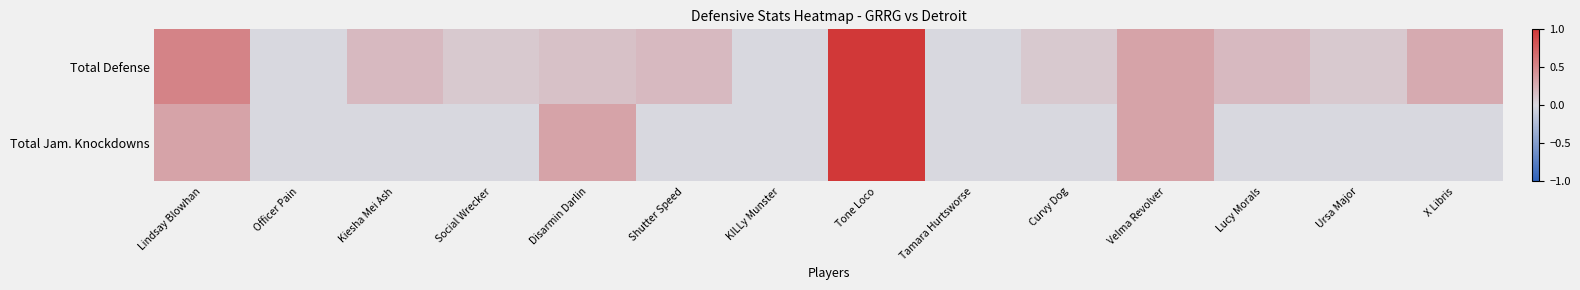

What is the total value across all series at X Libris?

0.3